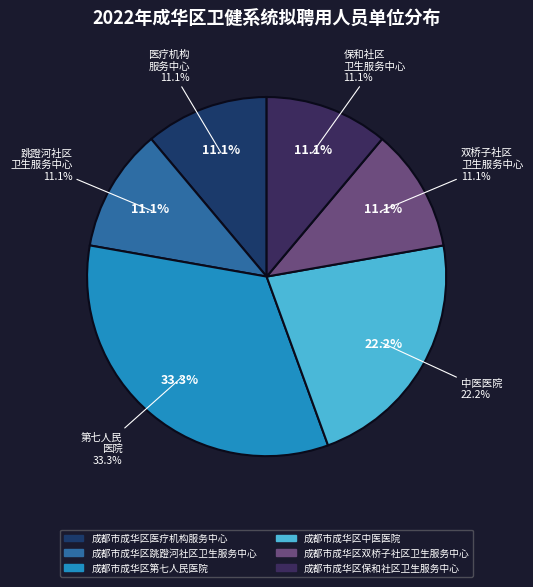

What is the smallest slice in the pie chart?

成都市成华区医疗机构服务中心